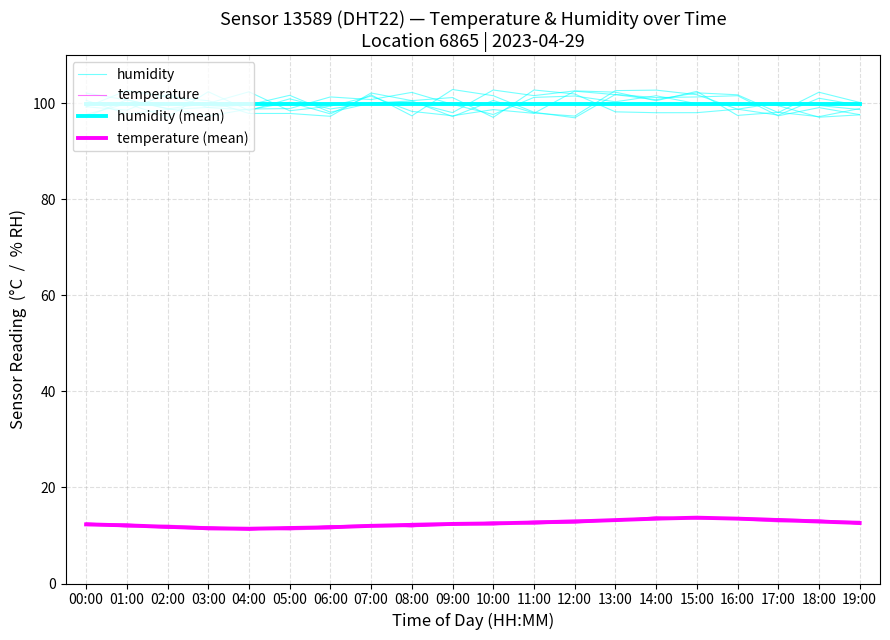

Which series has the largest range (max minus min)?

humidity